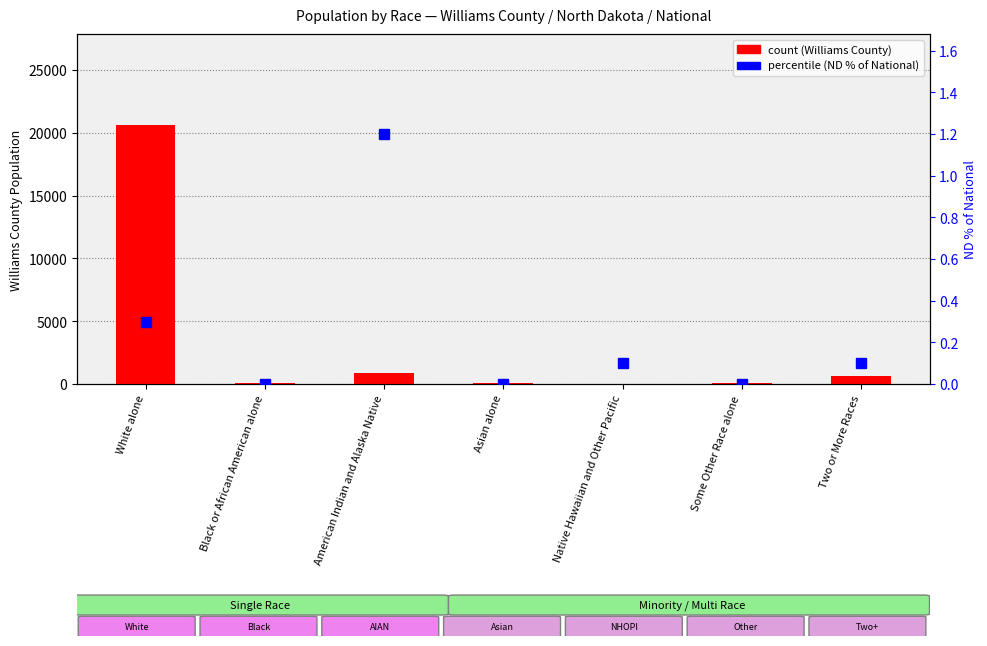

What is the label of the 7th bar from the left?

Two or More Races